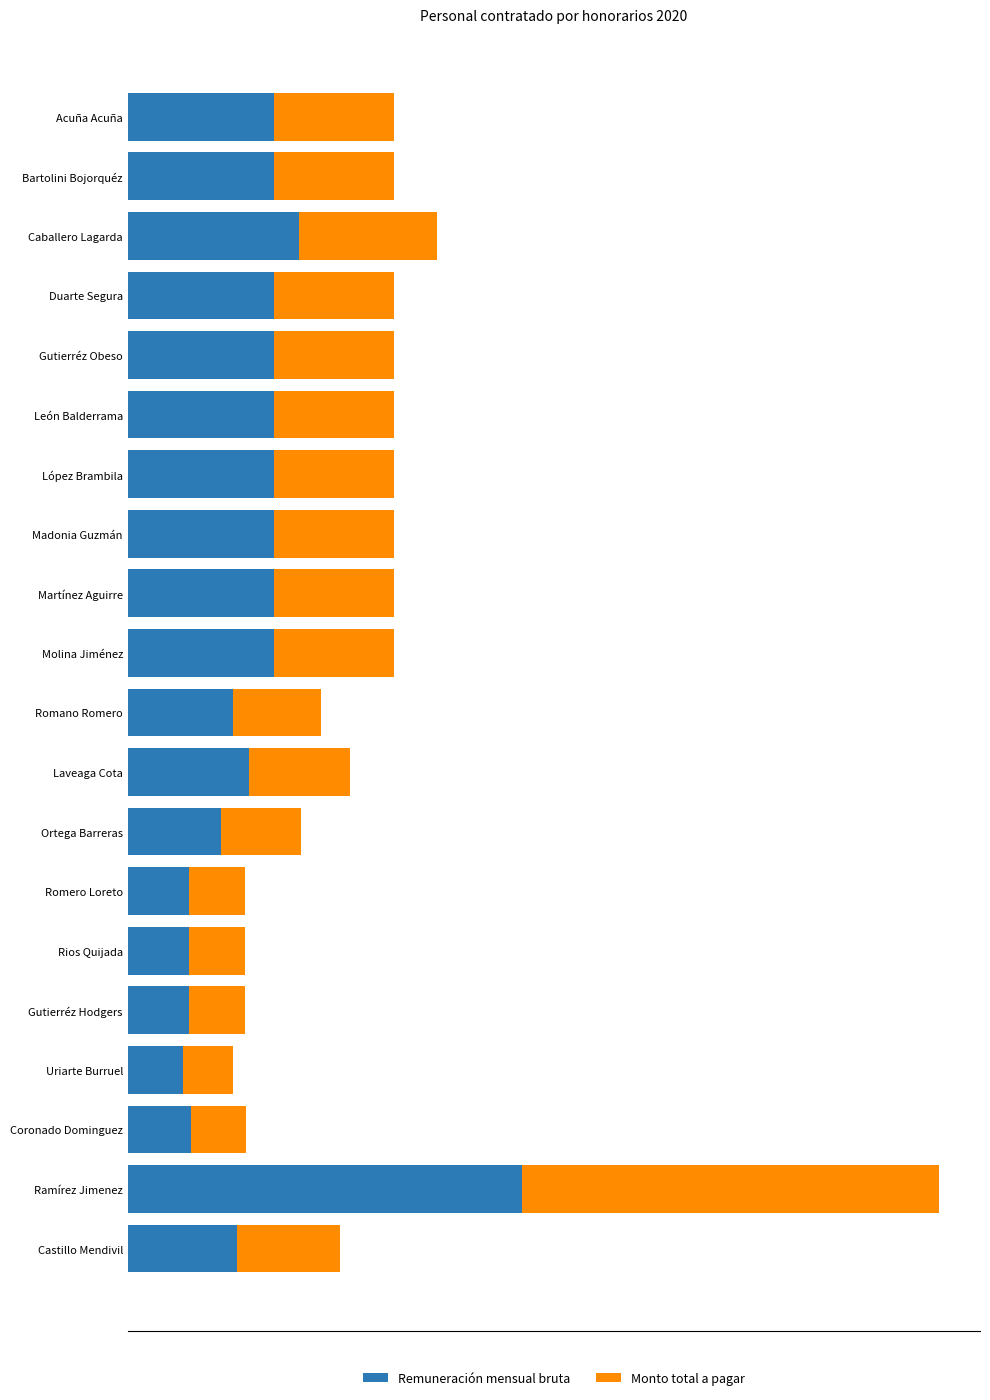

What are all the series names shown in the legend?

Remuneración mensual bruta, Monto total a pagar